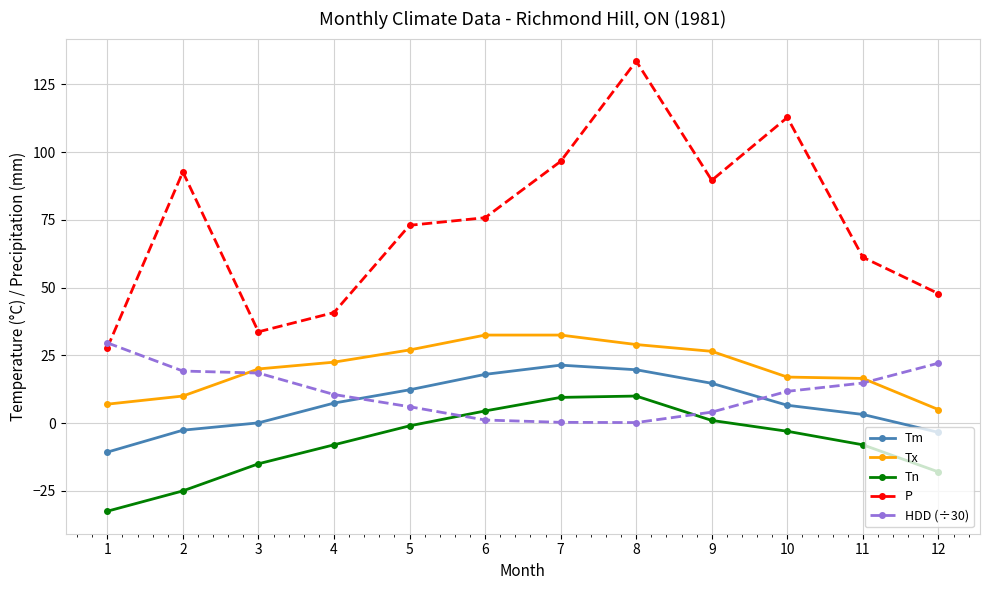

What is the minimum value shown in the chart?

-32.5